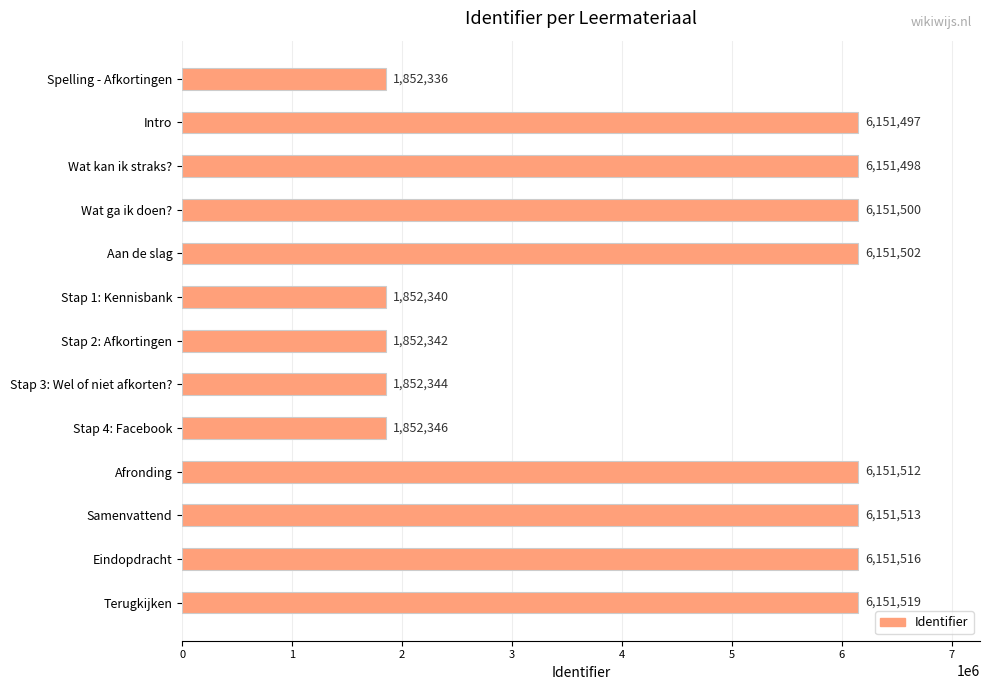

What is the change in value from Stap 4: Facebook to Terugkijken?

+4299173